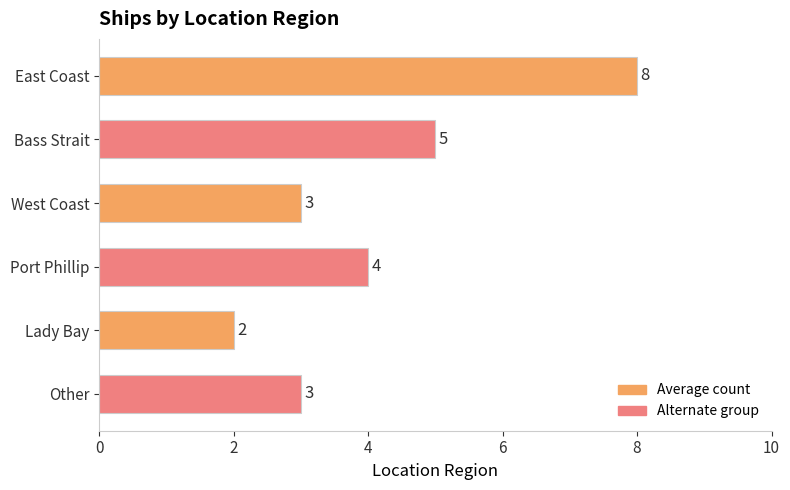

What is the label of the 4th bar from the bottom?

West Coast